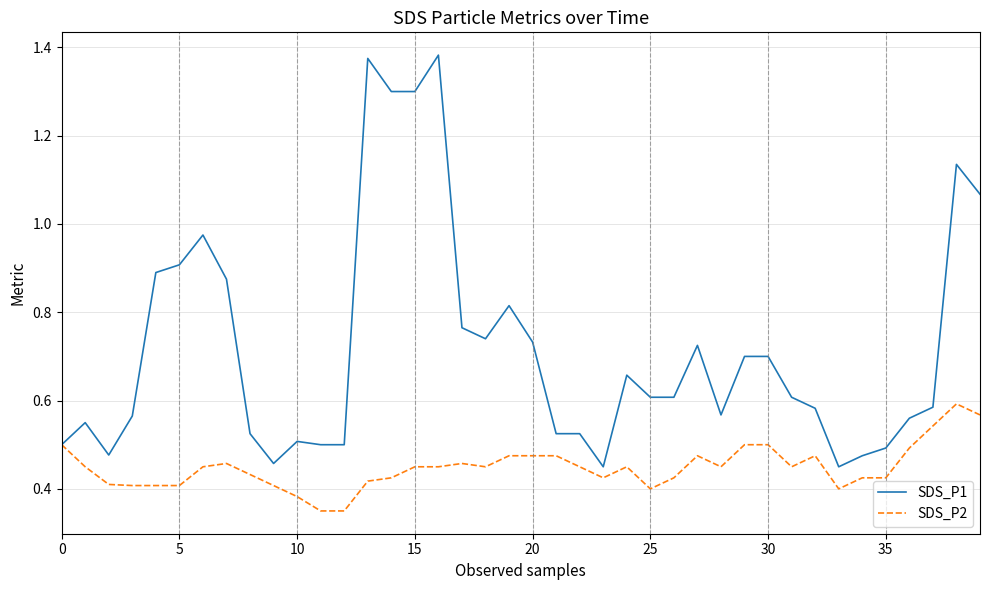

Which series has the largest total across all categories?

SDS_P1